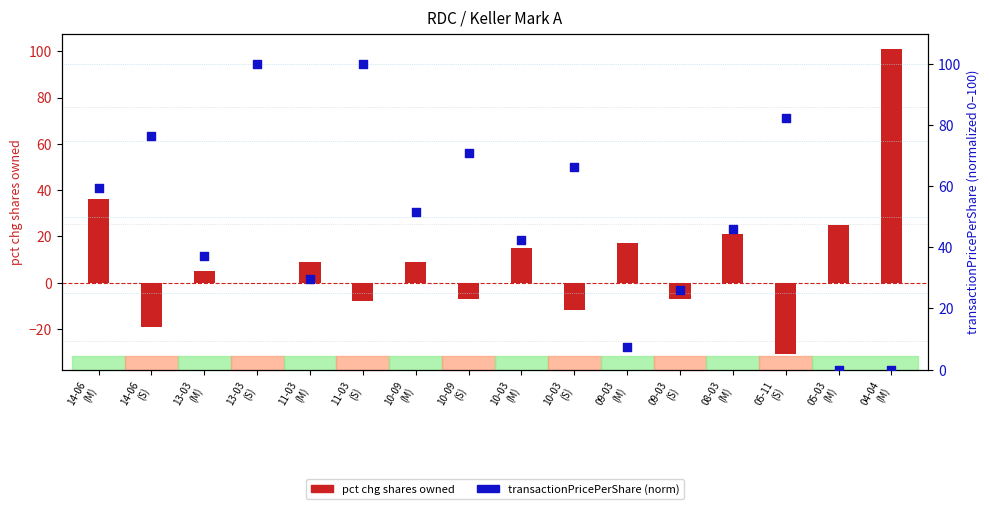

What are all the series names shown in the legend?

pct chg shares owned, transactionPricePerShare (norm)